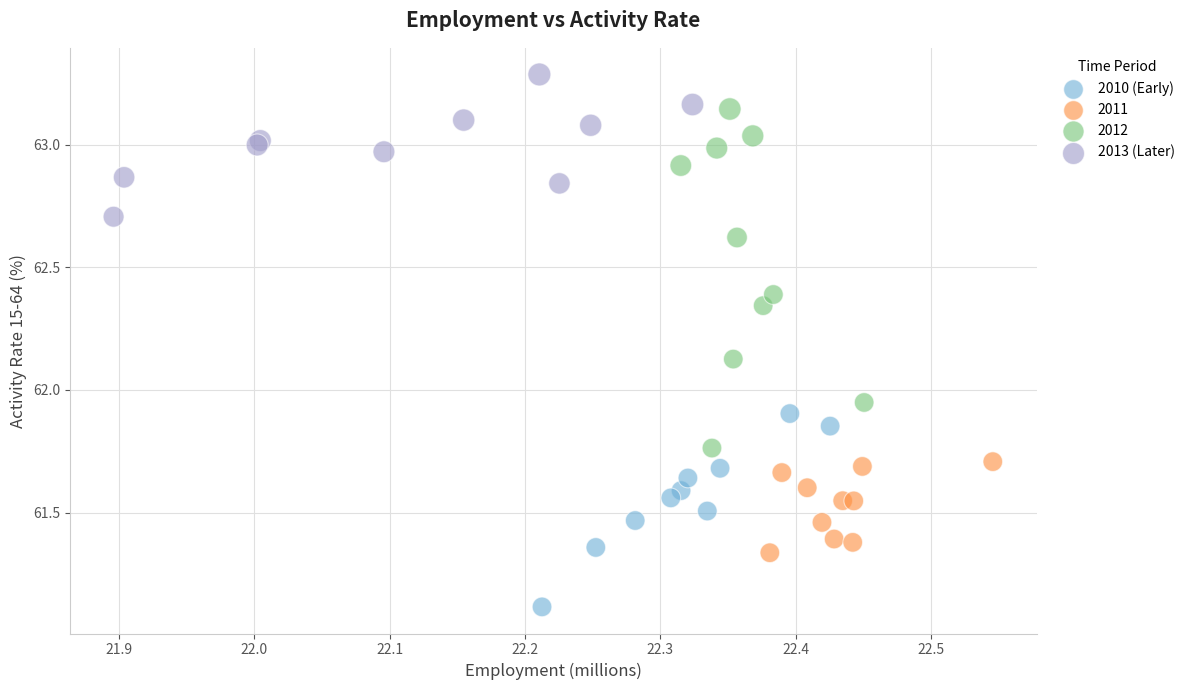

Which series contains the highest Y value?

2013 (Later)